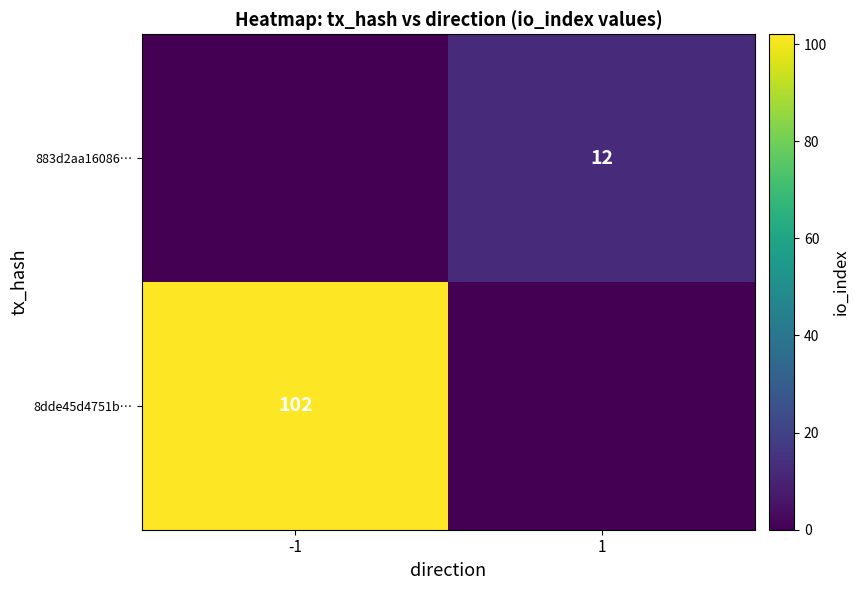

True or false: 883d2aa16086… has a value of 12 at 1.

True